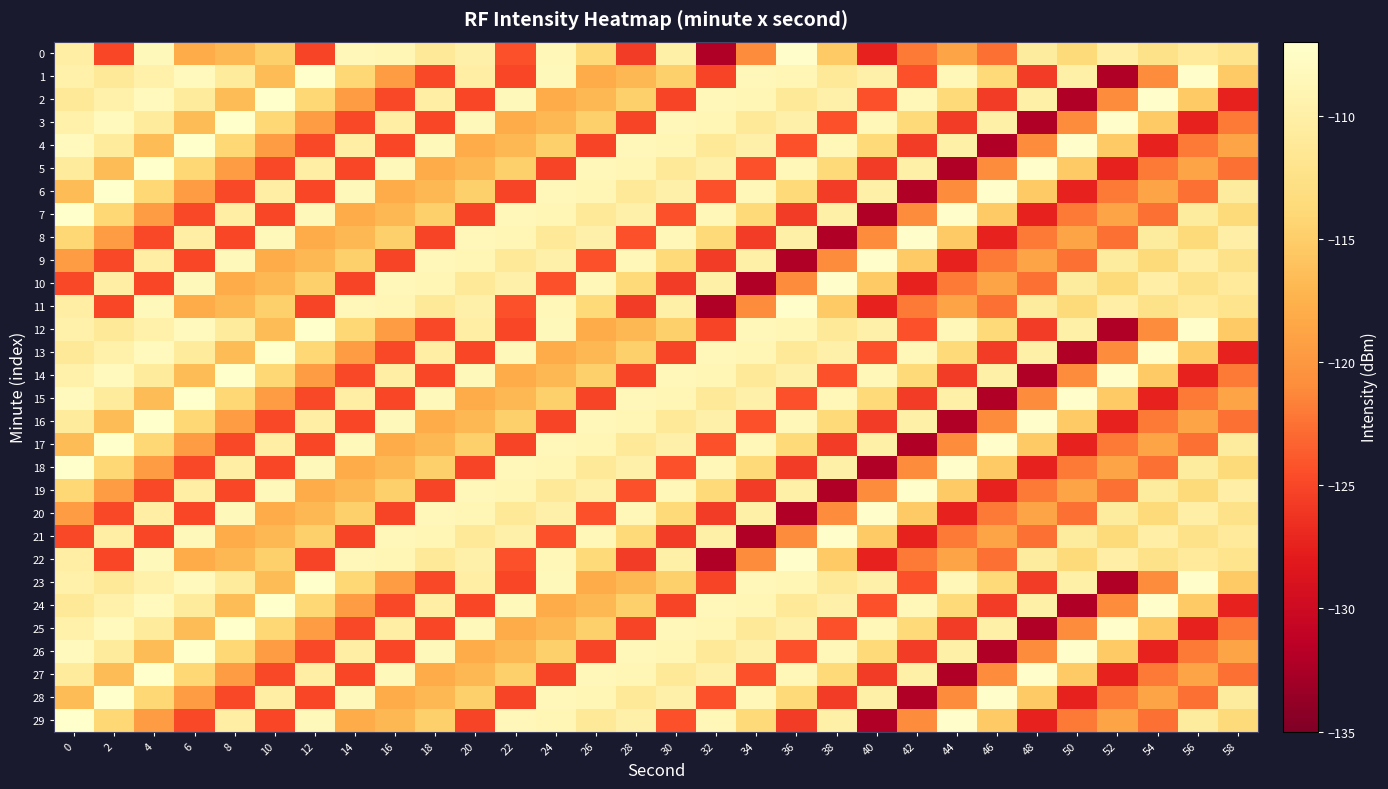

Reading left to right, extract all data points from this chart.

0: 0=-110.2	2=-125.0	4=-108.4	6=-118.0	8=-116.9	10=-114.9	12=-125.1	14=-108.5	16=-108.9	18=-111.1	20=-109.8	22=-124.3	24=-108.6	26=-113.8	28=-125.6	30=-109.9	32=-132.1	34=-121.0	36=-107.1	38=-115.4	40=-127.4	42=-122.1	44=-118.7	46=-122.6	48=-110.6	50=-113.6	52=-110.0	54=-112.4	56=-111.0	58=-112.0
1: 0=-109.6	2=-111.1	4=-109.7	6=-108.1	8=-110.8	10=-116.5	12=-107.1	14=-114.1	16=-119.5	18=-124.9	20=-110.2	22=-125.0	24=-108.4	26=-118.0	28=-116.9	30=-114.9	32=-125.1	34=-108.5	36=-108.9	38=-111.1	40=-109.8	42=-124.3	44=-108.6	46=-113.8	48=-125.6	50=-109.9	52=-132.1	54=-121.0	56=-107.1	58=-115.4
2: 0=-111.1	2=-109.7	4=-108.1	6=-110.8	8=-116.5	10=-107.1	12=-114.1	14=-119.5	16=-124.9	18=-110.2	20=-125.0	22=-108.4	24=-118.0	26=-116.9	28=-114.9	30=-125.1	32=-108.5	34=-108.9	36=-111.1	38=-109.8	40=-124.3	42=-108.6	44=-113.8	46=-125.6	48=-109.9	50=-132.1	52=-121.0	54=-107.1	56=-115.4	58=-127.4
3: 0=-109.7	2=-108.1	4=-110.8	6=-116.5	8=-107.1	10=-114.1	12=-119.5	14=-124.9	16=-110.2	18=-125.0	20=-108.4	22=-118.0	24=-116.9	26=-114.9	28=-125.1	30=-108.5	32=-108.9	34=-111.1	36=-109.8	38=-124.3	40=-108.6	42=-113.8	44=-125.6	46=-109.9	48=-132.1	50=-121.0	52=-107.1	54=-115.4	56=-127.4	58=-122.1
4: 0=-108.1	2=-110.8	4=-116.5	6=-107.1	8=-114.1	10=-119.5	12=-124.9	14=-110.2	16=-125.0	18=-108.4	20=-118.0	22=-116.9	24=-114.9	26=-125.1	28=-108.5	30=-108.9	32=-111.1	34=-109.8	36=-124.3	38=-108.6	40=-113.8	42=-125.6	44=-109.9	46=-132.1	48=-121.0	50=-107.1	52=-115.4	54=-127.4	56=-122.1	58=-118.7
5: 0=-110.8	2=-116.5	4=-107.1	6=-114.1	8=-119.5	10=-124.9	12=-110.2	14=-125.0	16=-108.4	18=-118.0	20=-116.9	22=-114.9	24=-125.1	26=-108.5	28=-108.9	30=-111.1	32=-109.8	34=-124.3	36=-108.6	38=-113.8	40=-125.6	42=-109.9	44=-132.1	46=-121.0	48=-107.1	50=-115.4	52=-127.4	54=-122.1	56=-118.7	58=-122.6
6: 0=-116.5	2=-107.1	4=-114.1	6=-119.5	8=-124.9	10=-110.2	12=-125.0	14=-108.4	16=-118.0	18=-116.9	20=-114.9	22=-125.1	24=-108.5	26=-108.9	28=-111.1	30=-109.8	32=-124.3	34=-108.6	36=-113.8	38=-125.6	40=-109.9	42=-132.1	44=-121.0	46=-107.1	48=-115.4	50=-127.4	52=-122.1	54=-118.7	56=-122.6	58=-110.6
7: 0=-107.1	2=-114.1	4=-119.5	6=-124.9	8=-110.2	10=-125.0	12=-108.4	14=-118.0	16=-116.9	18=-114.9	20=-125.1	22=-108.5	24=-108.9	26=-111.1	28=-109.8	30=-124.3	32=-108.6	34=-113.8	36=-125.6	38=-109.9	40=-132.1	42=-121.0	44=-107.1	46=-115.4	48=-127.4	50=-122.1	52=-118.7	54=-122.6	56=-110.6	58=-113.6
8: 0=-114.1	2=-119.5	4=-124.9	6=-110.2	8=-125.0	10=-108.4	12=-118.0	14=-116.9	16=-114.9	18=-125.1	20=-108.5	22=-108.9	24=-111.1	26=-109.8	28=-124.3	30=-108.6	32=-113.8	34=-125.6	36=-109.9	38=-132.1	40=-121.0	42=-107.1	44=-115.4	46=-127.4	48=-122.1	50=-118.7	52=-122.6	54=-110.6	56=-113.6	58=-110.0
9: 0=-119.5	2=-124.9	4=-110.2	6=-125.0	8=-108.4	10=-118.0	12=-116.9	14=-114.9	16=-125.1	18=-108.5	20=-108.9	22=-111.1	24=-109.8	26=-124.3	28=-108.6	30=-113.8	32=-125.6	34=-109.9	36=-132.1	38=-121.0	40=-107.1	42=-115.4	44=-127.4	46=-122.1	48=-118.7	50=-122.6	52=-110.6	54=-113.6	56=-110.0	58=-112.4
10: 0=-124.9	2=-110.2	4=-125.0	6=-108.4	8=-118.0	10=-116.9	12=-114.9	14=-125.1	16=-108.5	18=-108.9	20=-111.1	22=-109.8	24=-124.3	26=-108.6	28=-113.8	30=-125.6	32=-109.9	34=-132.1	36=-121.0	38=-107.1	40=-115.4	42=-127.4	44=-122.1	46=-118.7	48=-122.6	50=-110.6	52=-113.6	54=-110.0	56=-112.4	58=-111.0
11: 0=-110.2	2=-125.0	4=-108.4	6=-118.0	8=-116.9	10=-114.9	12=-125.1	14=-108.5	16=-108.9	18=-111.1	20=-109.8	22=-124.3	24=-108.6	26=-113.8	28=-125.6	30=-109.9	32=-132.1	34=-121.0	36=-107.1	38=-115.4	40=-127.4	42=-122.1	44=-118.7	46=-122.6	48=-110.6	50=-113.6	52=-110.0	54=-112.4	56=-111.0	58=-112.0
12: 0=-109.6	2=-111.1	4=-109.7	6=-108.1	8=-110.8	10=-116.5	12=-107.1	14=-114.1	16=-119.5	18=-124.9	20=-110.2	22=-125.0	24=-108.4	26=-118.0	28=-116.9	30=-114.9	32=-125.1	34=-108.5	36=-108.9	38=-111.1	40=-109.8	42=-124.3	44=-108.6	46=-113.8	48=-125.6	50=-109.9	52=-132.1	54=-121.0	56=-107.1	58=-115.4
13: 0=-111.1	2=-109.7	4=-108.1	6=-110.8	8=-116.5	10=-107.1	12=-114.1	14=-119.5	16=-124.9	18=-110.2	20=-125.0	22=-108.4	24=-118.0	26=-116.9	28=-114.9	30=-125.1	32=-108.5	34=-108.9	36=-111.1	38=-109.8	40=-124.3	42=-108.6	44=-113.8	46=-125.6	48=-109.9	50=-132.1	52=-121.0	54=-107.1	56=-115.4	58=-127.4
14: 0=-109.7	2=-108.1	4=-110.8	6=-116.5	8=-107.1	10=-114.1	12=-119.5	14=-124.9	16=-110.2	18=-125.0	20=-108.4	22=-118.0	24=-116.9	26=-114.9	28=-125.1	30=-108.5	32=-108.9	34=-111.1	36=-109.8	38=-124.3	40=-108.6	42=-113.8	44=-125.6	46=-109.9	48=-132.1	50=-121.0	52=-107.1	54=-115.4	56=-127.4	58=-122.1
15: 0=-108.1	2=-110.8	4=-116.5	6=-107.1	8=-114.1	10=-119.5	12=-124.9	14=-110.2	16=-125.0	18=-108.4	20=-118.0	22=-116.9	24=-114.9	26=-125.1	28=-108.5	30=-108.9	32=-111.1	34=-109.8	36=-124.3	38=-108.6	40=-113.8	42=-125.6	44=-109.9	46=-132.1	48=-121.0	50=-107.1	52=-115.4	54=-127.4	56=-122.1	58=-118.7
16: 0=-110.8	2=-116.5	4=-107.1	6=-114.1	8=-119.5	10=-124.9	12=-110.2	14=-125.0	16=-108.4	18=-118.0	20=-116.9	22=-114.9	24=-125.1	26=-108.5	28=-108.9	30=-111.1	32=-109.8	34=-124.3	36=-108.6	38=-113.8	40=-125.6	42=-109.9	44=-132.1	46=-121.0	48=-107.1	50=-115.4	52=-127.4	54=-122.1	56=-118.7	58=-122.6
17: 0=-116.5	2=-107.1	4=-114.1	6=-119.5	8=-124.9	10=-110.2	12=-125.0	14=-108.4	16=-118.0	18=-116.9	20=-114.9	22=-125.1	24=-108.5	26=-108.9	28=-111.1	30=-109.8	32=-124.3	34=-108.6	36=-113.8	38=-125.6	40=-109.9	42=-132.1	44=-121.0	46=-107.1	48=-115.4	50=-127.4	52=-122.1	54=-118.7	56=-122.6	58=-110.6
18: 0=-107.1	2=-114.1	4=-119.5	6=-124.9	8=-110.2	10=-125.0	12=-108.4	14=-118.0	16=-116.9	18=-114.9	20=-125.1	22=-108.5	24=-108.9	26=-111.1	28=-109.8	30=-124.3	32=-108.6	34=-113.8	36=-125.6	38=-109.9	40=-132.1	42=-121.0	44=-107.1	46=-115.4	48=-127.4	50=-122.1	52=-118.7	54=-122.6	56=-110.6	58=-113.6
19: 0=-114.1	2=-119.5	4=-124.9	6=-110.2	8=-125.0	10=-108.4	12=-118.0	14=-116.9	16=-114.9	18=-125.1	20=-108.5	22=-108.9	24=-111.1	26=-109.8	28=-124.3	30=-108.6	32=-113.8	34=-125.6	36=-109.9	38=-132.1	40=-121.0	42=-107.1	44=-115.4	46=-127.4	48=-122.1	50=-118.7	52=-122.6	54=-110.6	56=-113.6	58=-110.0
20: 0=-119.5	2=-124.9	4=-110.2	6=-125.0	8=-108.4	10=-118.0	12=-116.9	14=-114.9	16=-125.1	18=-108.5	20=-108.9	22=-111.1	24=-109.8	26=-124.3	28=-108.6	30=-113.8	32=-125.6	34=-109.9	36=-132.1	38=-121.0	40=-107.1	42=-115.4	44=-127.4	46=-122.1	48=-118.7	50=-122.6	52=-110.6	54=-113.6	56=-110.0	58=-112.4
21: 0=-124.9	2=-110.2	4=-125.0	6=-108.4	8=-118.0	10=-116.9	12=-114.9	14=-125.1	16=-108.5	18=-108.9	20=-111.1	22=-109.8	24=-124.3	26=-108.6	28=-113.8	30=-125.6	32=-109.9	34=-132.1	36=-121.0	38=-107.1	40=-115.4	42=-127.4	44=-122.1	46=-118.7	48=-122.6	50=-110.6	52=-113.6	54=-110.0	56=-112.4	58=-111.0
22: 0=-110.2	2=-125.0	4=-108.4	6=-118.0	8=-116.9	10=-114.9	12=-125.1	14=-108.5	16=-108.9	18=-111.1	20=-109.8	22=-124.3	24=-108.6	26=-113.8	28=-125.6	30=-109.9	32=-132.1	34=-121.0	36=-107.1	38=-115.4	40=-127.4	42=-122.1	44=-118.7	46=-122.6	48=-110.6	50=-113.6	52=-110.0	54=-112.4	56=-111.0	58=-112.0
23: 0=-109.6	2=-111.1	4=-109.7	6=-108.1	8=-110.8	10=-116.5	12=-107.1	14=-114.1	16=-119.5	18=-124.9	20=-110.2	22=-125.0	24=-108.4	26=-118.0	28=-116.9	30=-114.9	32=-125.1	34=-108.5	36=-108.9	38=-111.1	40=-109.8	42=-124.3	44=-108.6	46=-113.8	48=-125.6	50=-109.9	52=-132.1	54=-121.0	56=-107.1	58=-115.4
24: 0=-111.1	2=-109.7	4=-108.1	6=-110.8	8=-116.5	10=-107.1	12=-114.1	14=-119.5	16=-124.9	18=-110.2	20=-125.0	22=-108.4	24=-118.0	26=-116.9	28=-114.9	30=-125.1	32=-108.5	34=-108.9	36=-111.1	38=-109.8	40=-124.3	42=-108.6	44=-113.8	46=-125.6	48=-109.9	50=-132.1	52=-121.0	54=-107.1	56=-115.4	58=-127.4
25: 0=-109.7	2=-108.1	4=-110.8	6=-116.5	8=-107.1	10=-114.1	12=-119.5	14=-124.9	16=-110.2	18=-125.0	20=-108.4	22=-118.0	24=-116.9	26=-114.9	28=-125.1	30=-108.5	32=-108.9	34=-111.1	36=-109.8	38=-124.3	40=-108.6	42=-113.8	44=-125.6	46=-109.9	48=-132.1	50=-121.0	52=-107.1	54=-115.4	56=-127.4	58=-122.1
26: 0=-108.1	2=-110.8	4=-116.5	6=-107.1	8=-114.1	10=-119.5	12=-124.9	14=-110.2	16=-125.0	18=-108.4	20=-118.0	22=-116.9	24=-114.9	26=-125.1	28=-108.5	30=-108.9	32=-111.1	34=-109.8	36=-124.3	38=-108.6	40=-113.8	42=-125.6	44=-109.9	46=-132.1	48=-121.0	50=-107.1	52=-115.4	54=-127.4	56=-122.1	58=-118.7
27: 0=-110.8	2=-116.5	4=-107.1	6=-114.1	8=-119.5	10=-124.9	12=-110.2	14=-125.0	16=-108.4	18=-118.0	20=-116.9	22=-114.9	24=-125.1	26=-108.5	28=-108.9	30=-111.1	32=-109.8	34=-124.3	36=-108.6	38=-113.8	40=-125.6	42=-109.9	44=-132.1	46=-121.0	48=-107.1	50=-115.4	52=-127.4	54=-122.1	56=-118.7	58=-122.6
28: 0=-116.5	2=-107.1	4=-114.1	6=-119.5	8=-124.9	10=-110.2	12=-125.0	14=-108.4	16=-118.0	18=-116.9	20=-114.9	22=-125.1	24=-108.5	26=-108.9	28=-111.1	30=-109.8	32=-124.3	34=-108.6	36=-113.8	38=-125.6	40=-109.9	42=-132.1	44=-121.0	46=-107.1	48=-115.4	50=-127.4	52=-122.1	54=-118.7	56=-122.6	58=-110.6
29: 0=-107.1	2=-114.1	4=-119.5	6=-124.9	8=-110.2	10=-125.0	12=-108.4	14=-118.0	16=-116.9	18=-114.9	20=-125.1	22=-108.5	24=-108.9	26=-111.1	28=-109.8	30=-124.3	32=-108.6	34=-113.8	36=-125.6	38=-109.9	40=-132.1	42=-121.0	44=-107.1	46=-115.4	48=-127.4	50=-122.1	52=-118.7	54=-122.6	56=-110.6	58=-113.6